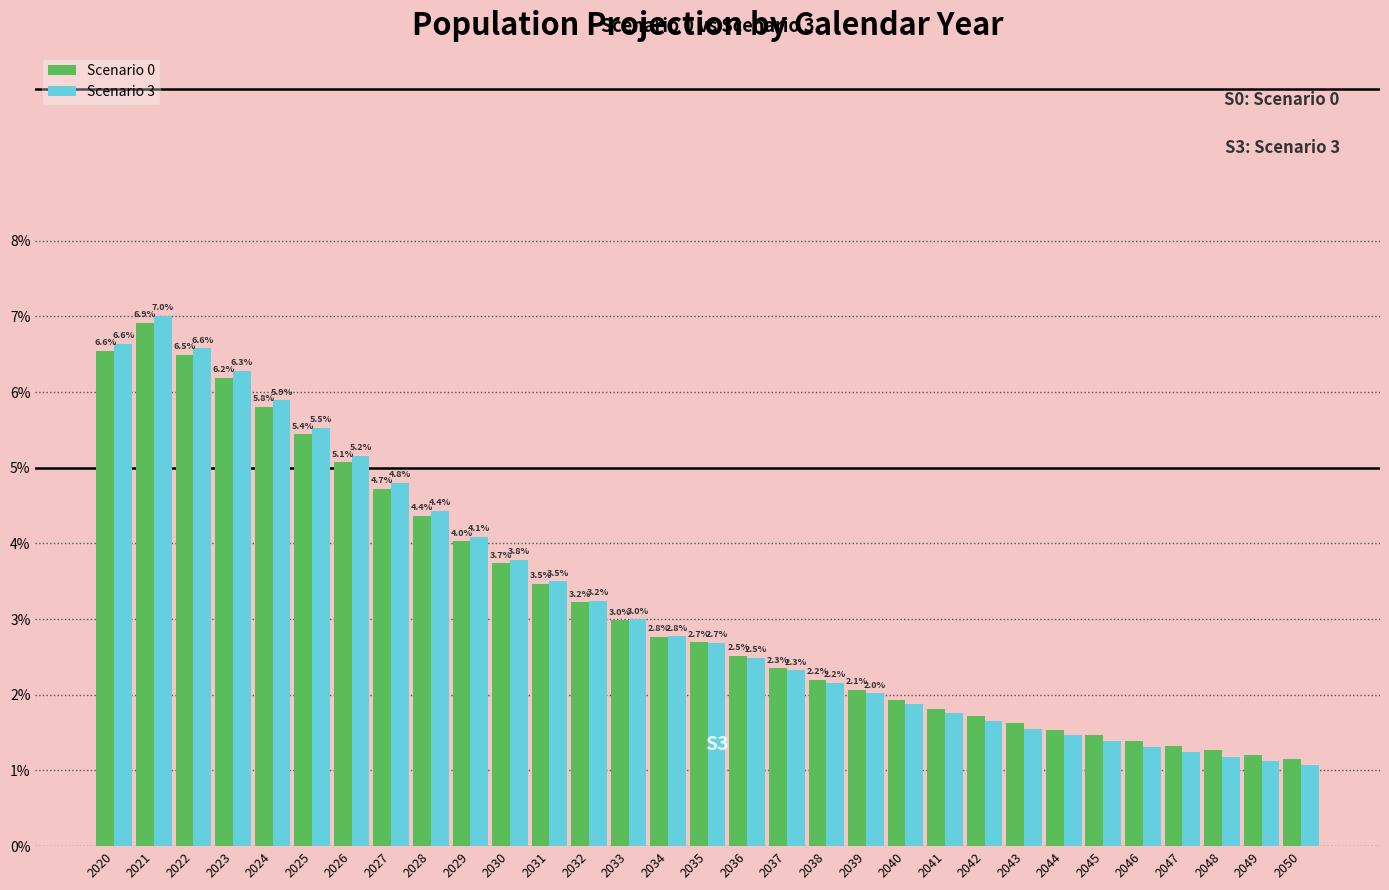

Which series has the widest spread of values?

Scenario 3